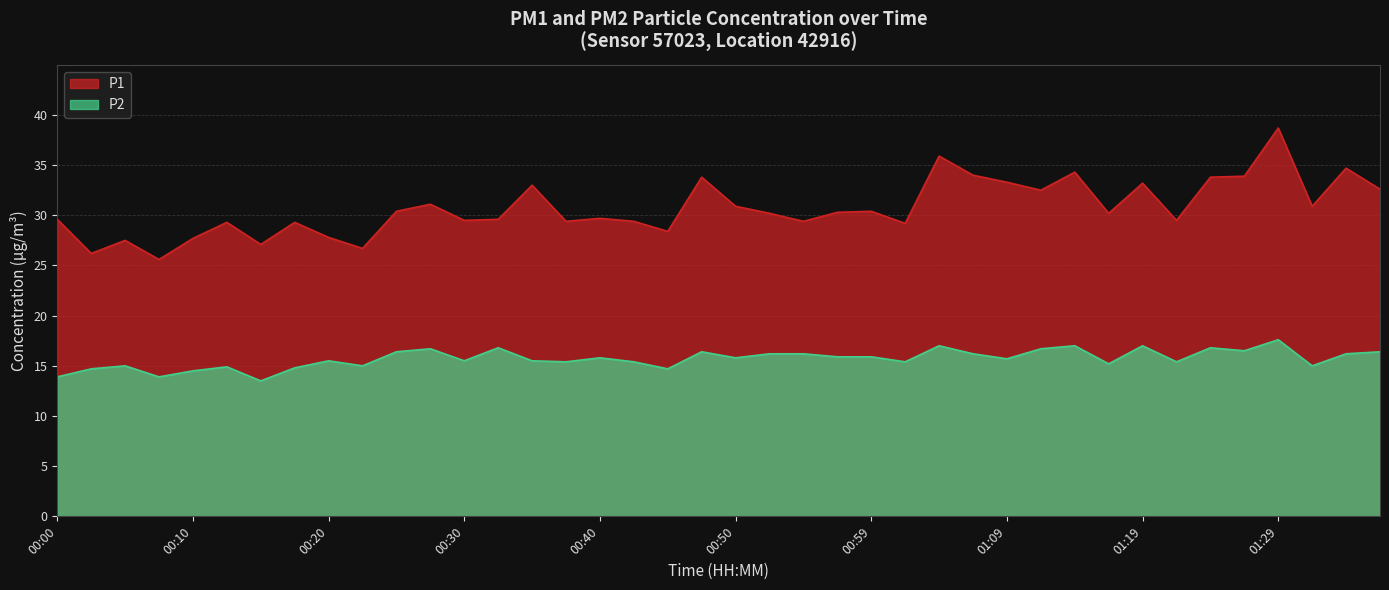

Reading left to right, list all the values displayed in this chart.

P1: 00:00=29.6	00:03=26.2	00:05=27.5	00:08=25.6	00:10=27.7	00:13=29.3	00:15=27.1	00:18=29.3	00:20=27.8	00:23=26.7	00:25=30.4	00:27=31.1	00:30=29.5	00:32=29.6	00:35=33.0	00:37=29.4	00:40=29.7	00:42=29.4	00:45=28.4	00:47=33.8	00:50=30.9	00:52=30.2	00:54=29.4	00:57=30.3	00:59=30.4	01:02=29.2	01:04=35.9	01:07=34.0	01:09=33.3	01:12=32.5	01:14=34.3	01:17=30.2	01:19=33.2	01:21=29.5	01:24=33.8	01:26=33.9	01:29=38.7	01:31=30.9	01:34=34.7	01:36=32.6
P2: 00:00=13.9	00:03=14.7	00:05=15.0	00:08=13.9	00:10=14.5	00:13=14.9	00:15=13.5	00:18=14.8	00:20=15.5	00:23=15.0	00:25=16.4	00:27=16.7	00:30=15.5	00:32=16.8	00:35=15.5	00:37=15.4	00:40=15.8	00:42=15.4	00:45=14.7	00:47=16.4	00:50=15.8	00:52=16.2	00:54=16.2	00:57=15.9	00:59=15.9	01:02=15.4	01:04=17.0	01:07=16.2	01:09=15.7	01:12=16.7	01:14=17.0	01:17=15.2	01:19=17.0	01:21=15.4	01:24=16.8	01:26=16.5	01:29=17.6	01:31=15.0	01:34=16.2	01:36=16.4